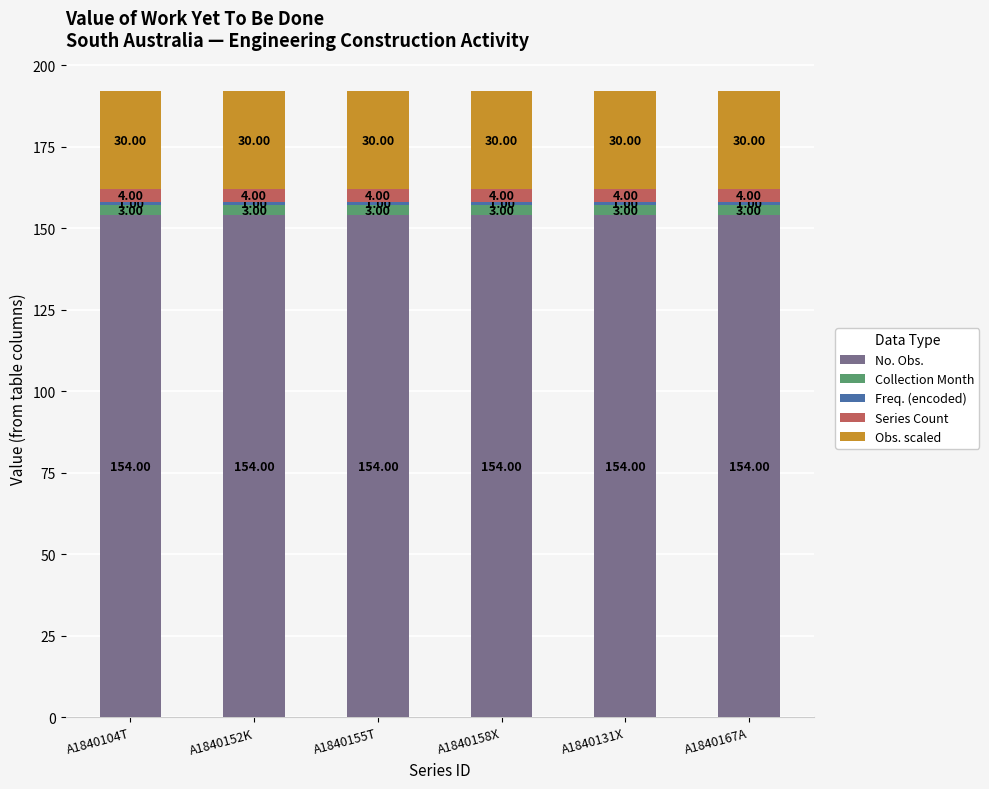

What is the total value across all series at A1840152K?

192